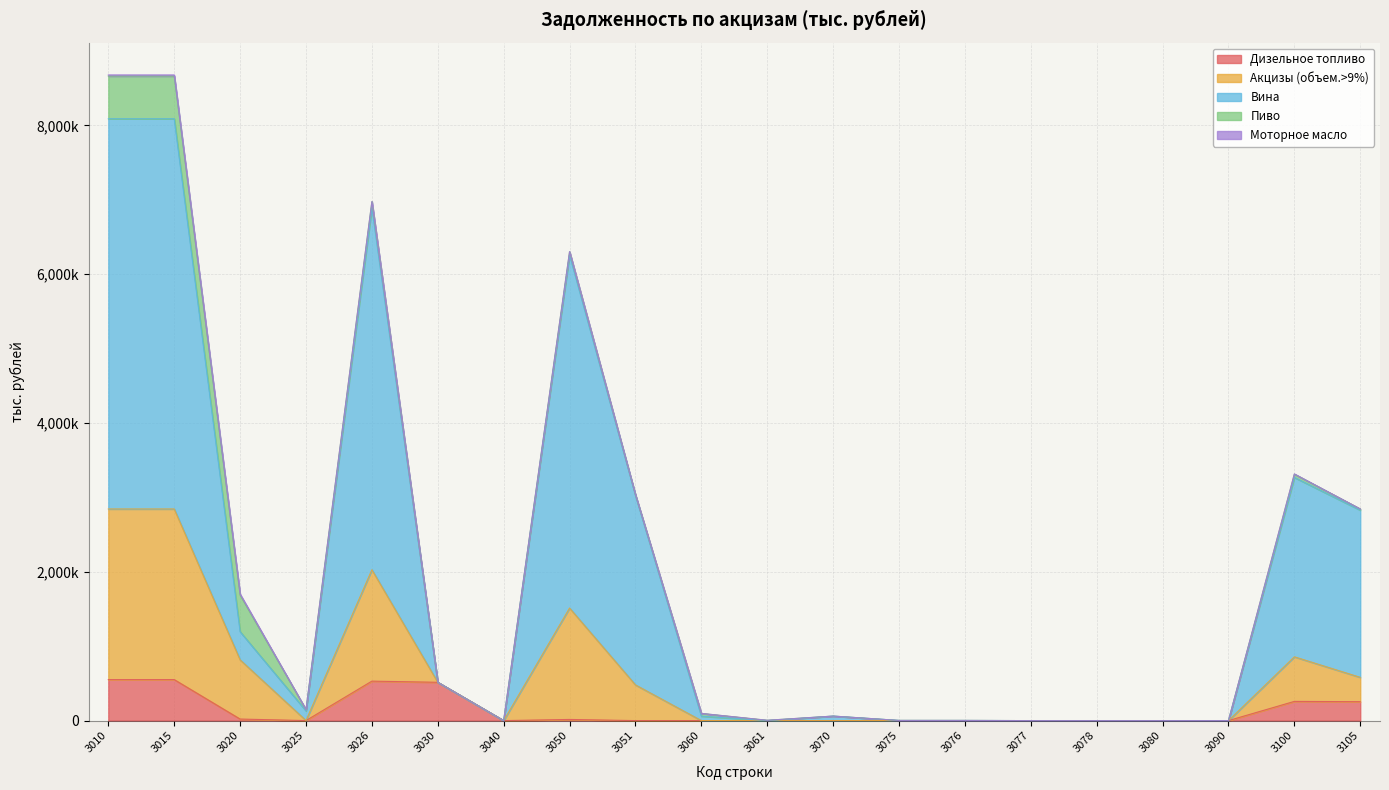

Does the chart display data point markers on the line(s)?

No